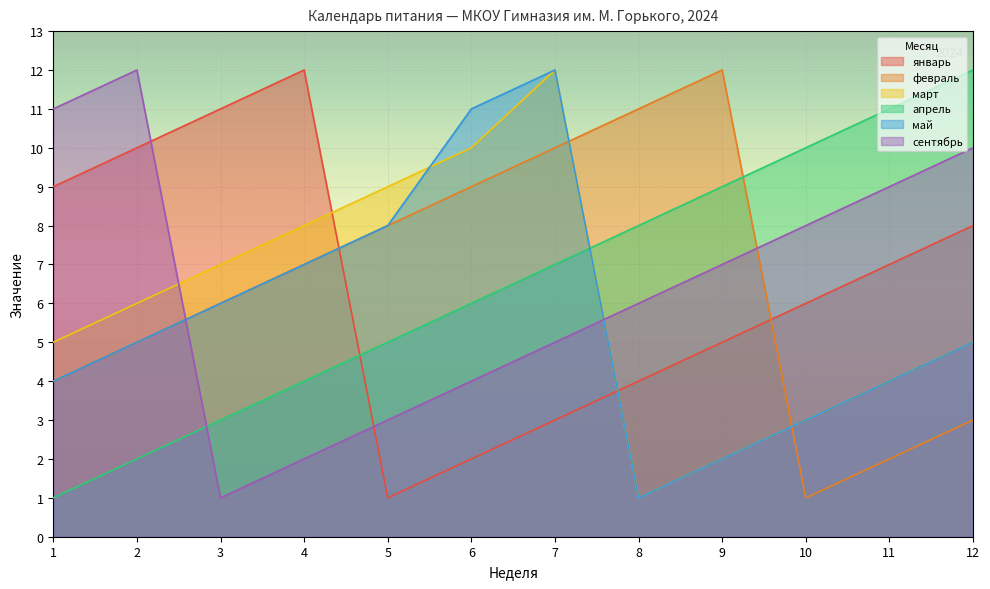

What is the spread (max minus min) of values at 5?

8